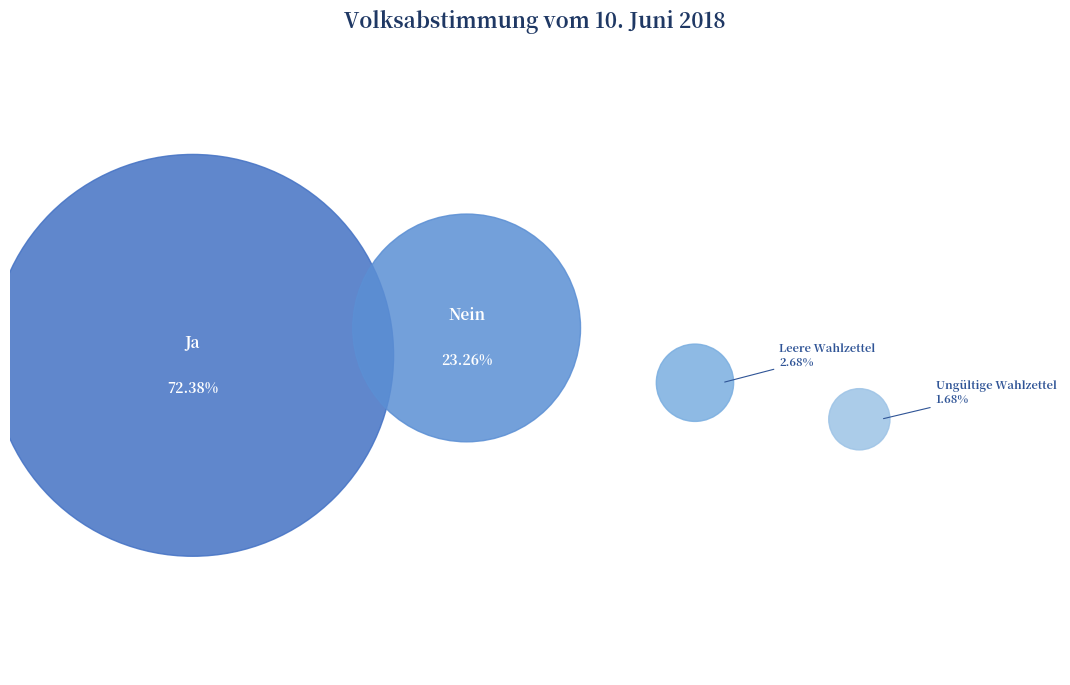

Between Leere Wahlzettel and Ja, which is larger?

Ja